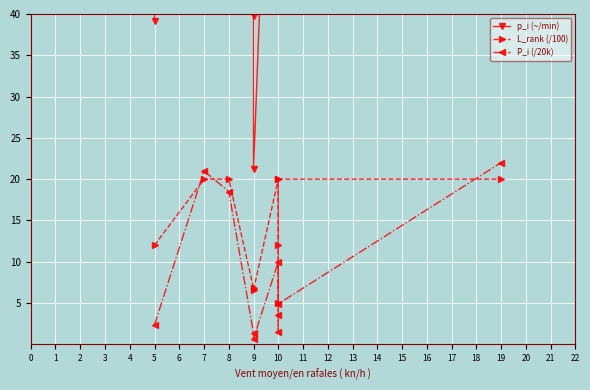

Which series changed the most between 10 and 19?

p_i (~/min)